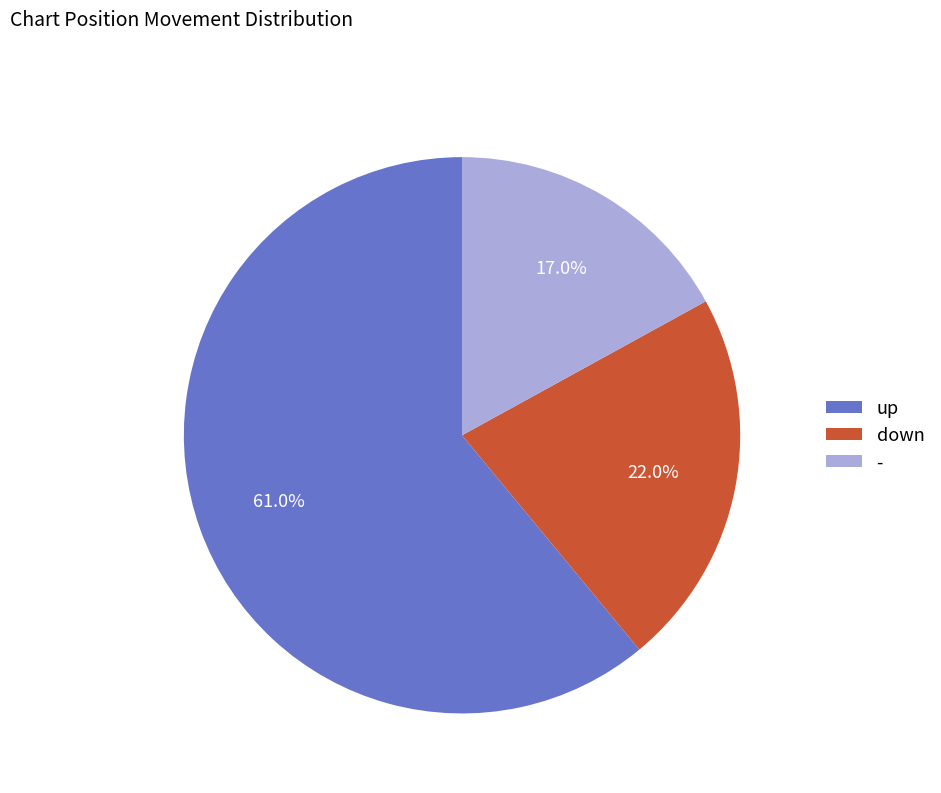

Count the number of slices in the pie.

3